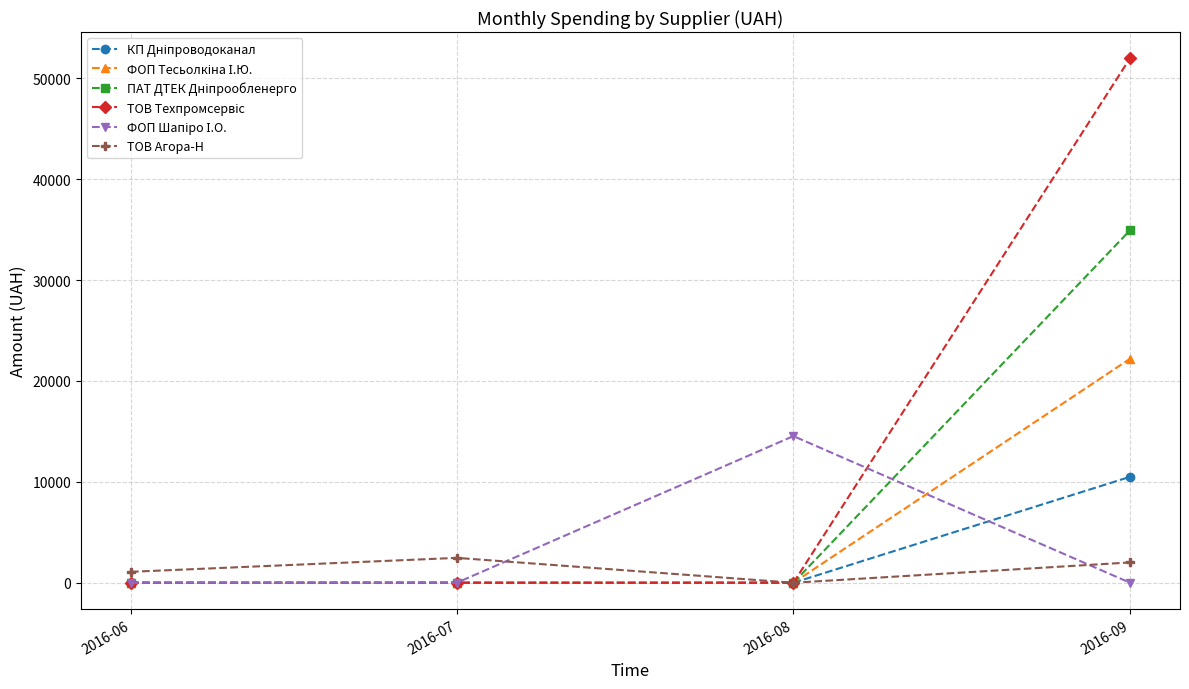

What is the total value across all series at 2016-07?

2466.0